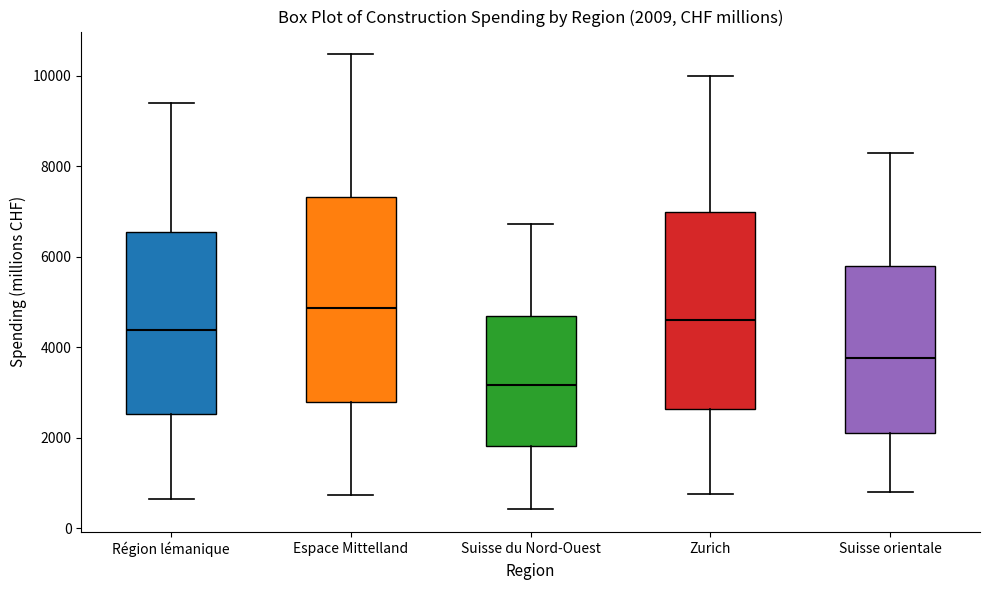

Which box has the highest median line?

Espace Mittelland